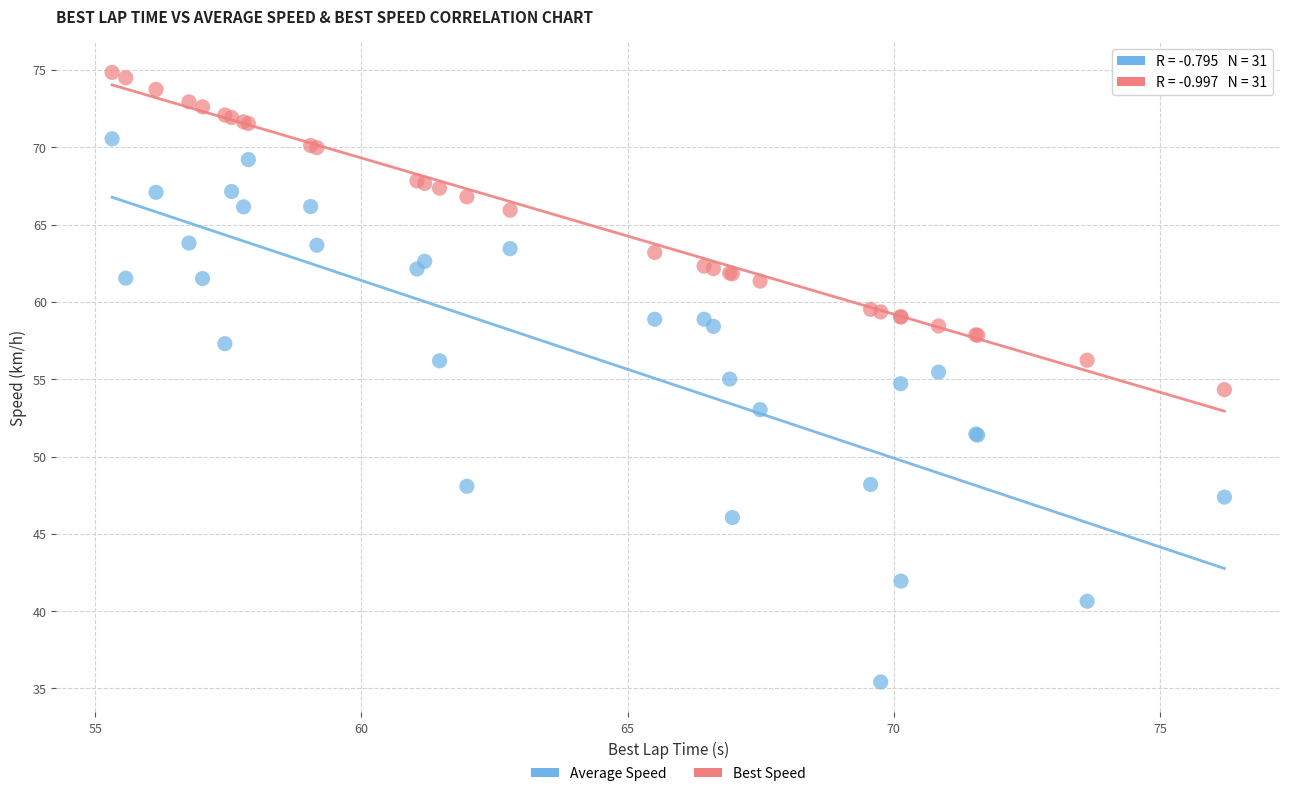

Which series has the largest Y range (max minus min)?

Average Speed